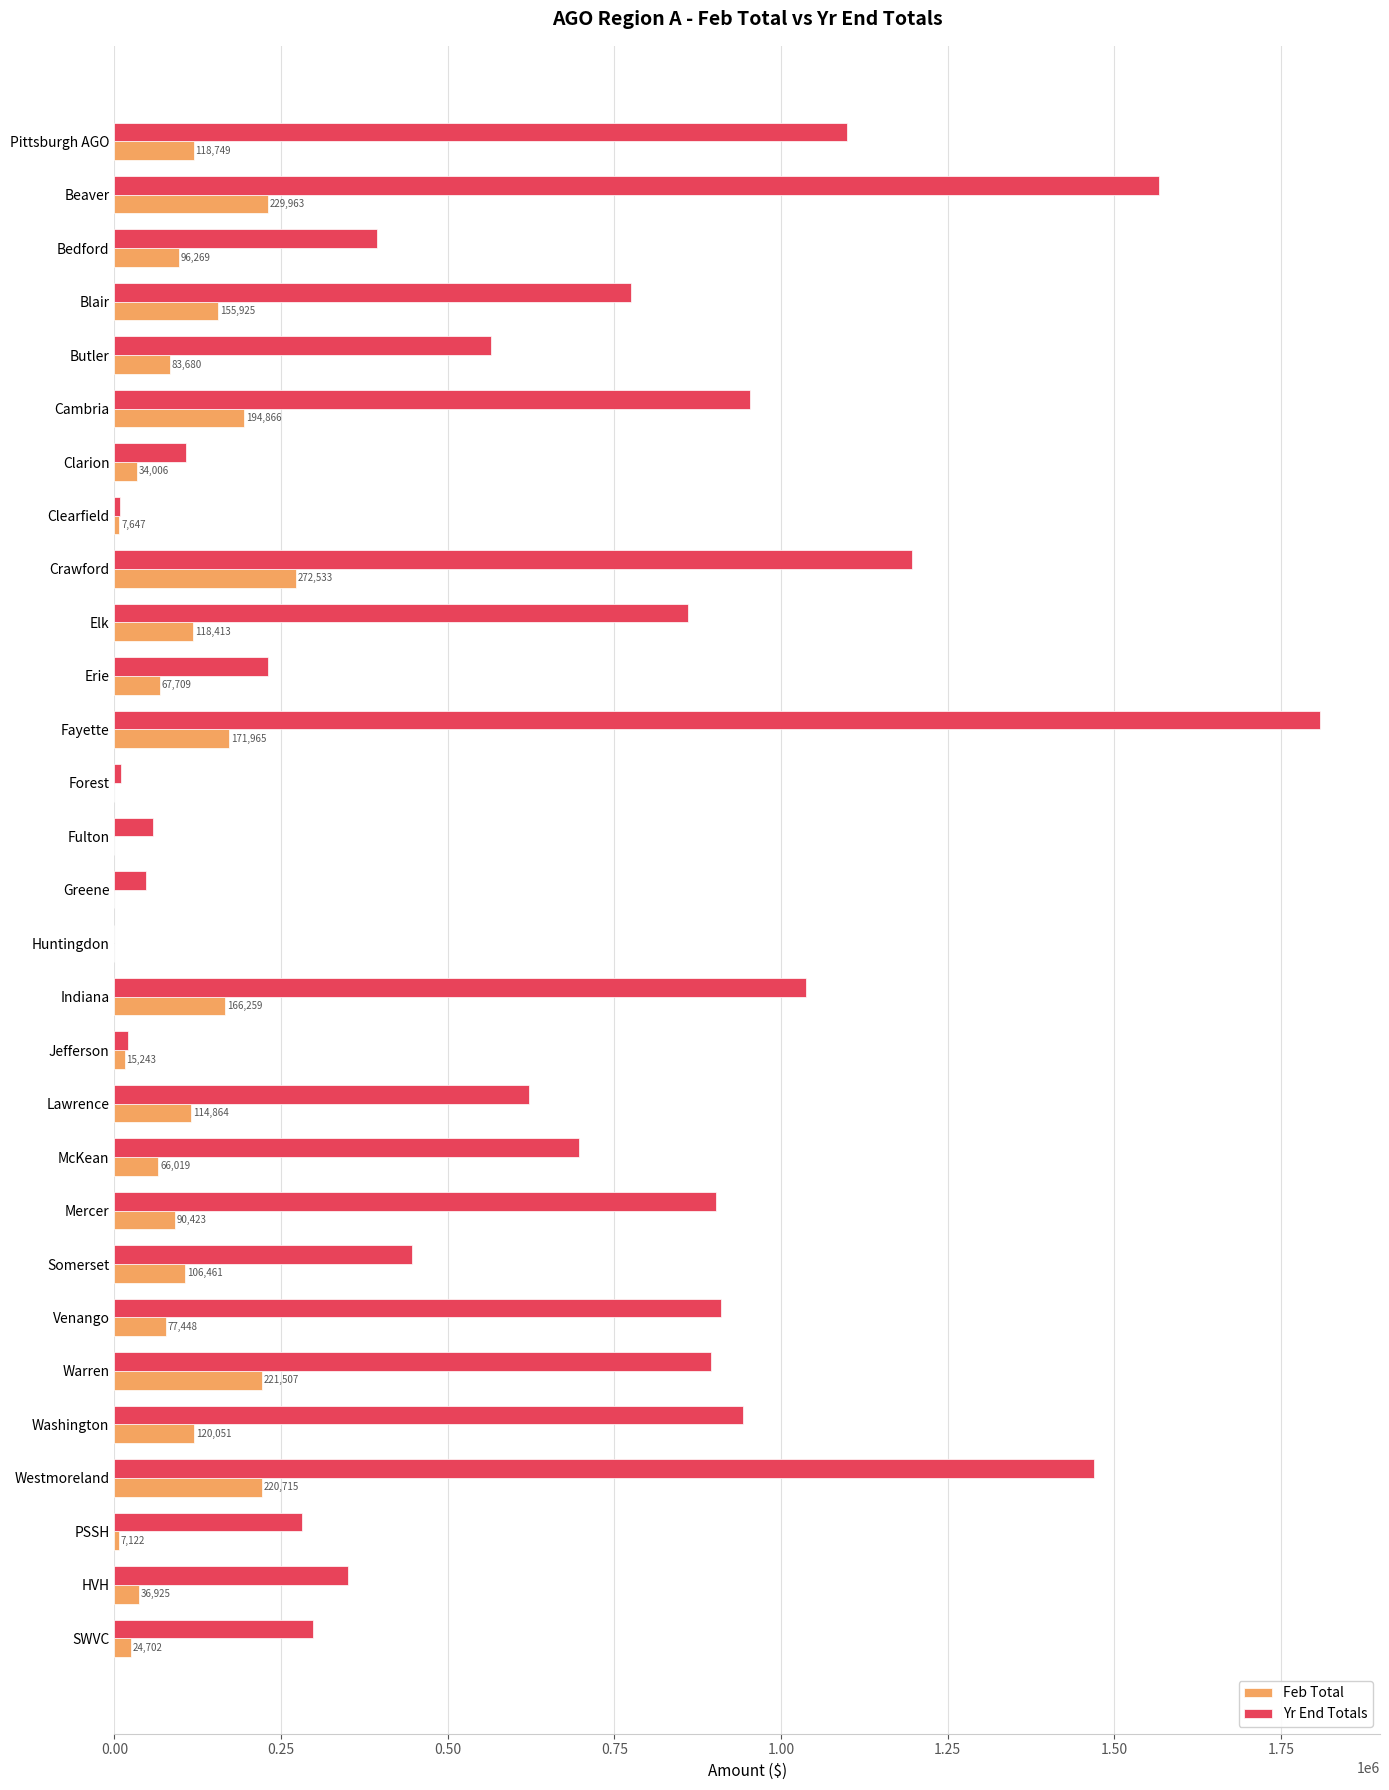

What is the sum of the Yr End Totals values at Lawrence and Warren?

1516043